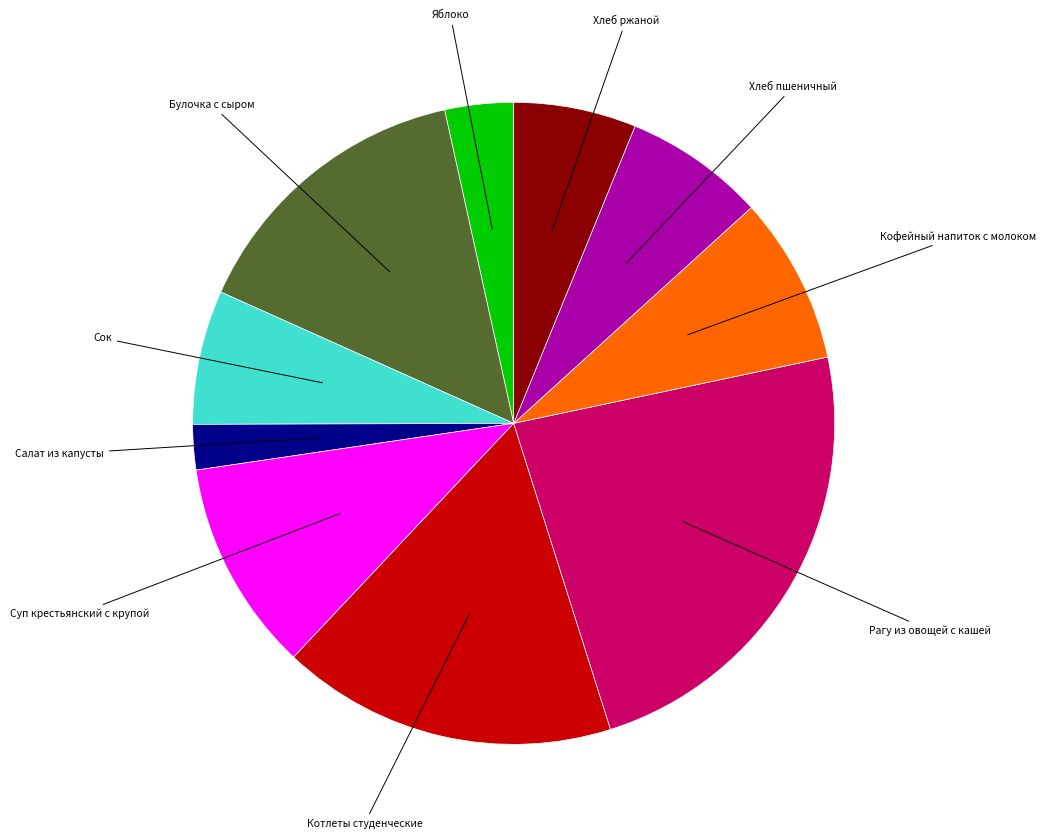

Is there any slice that represents more than half of the pie?

No